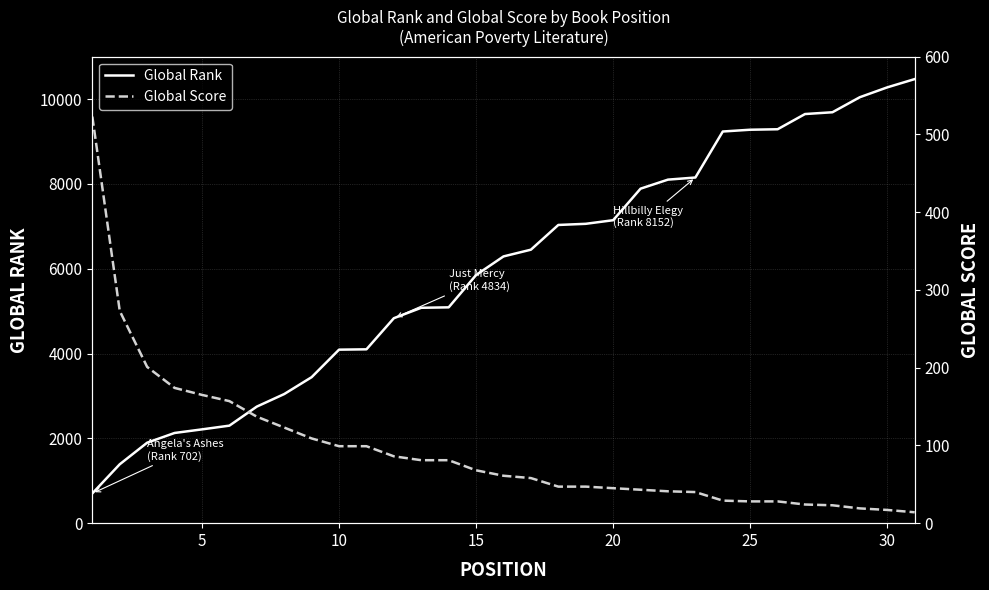

What is the maximum value for Global Rank?

10473